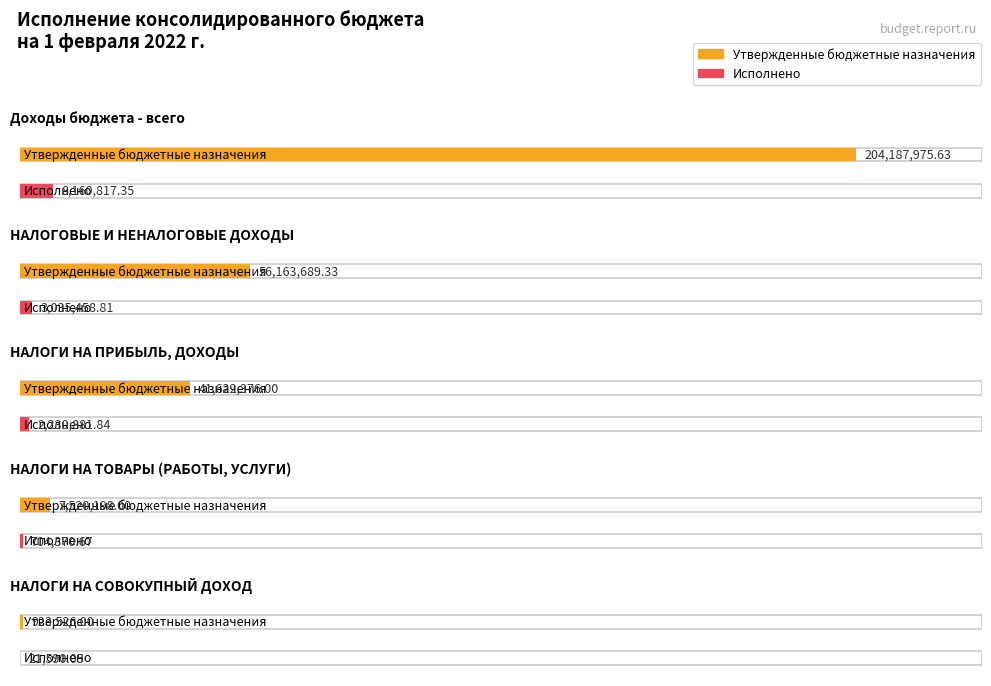

Are the bars grouped side by side (vs. stacked)?

Yes